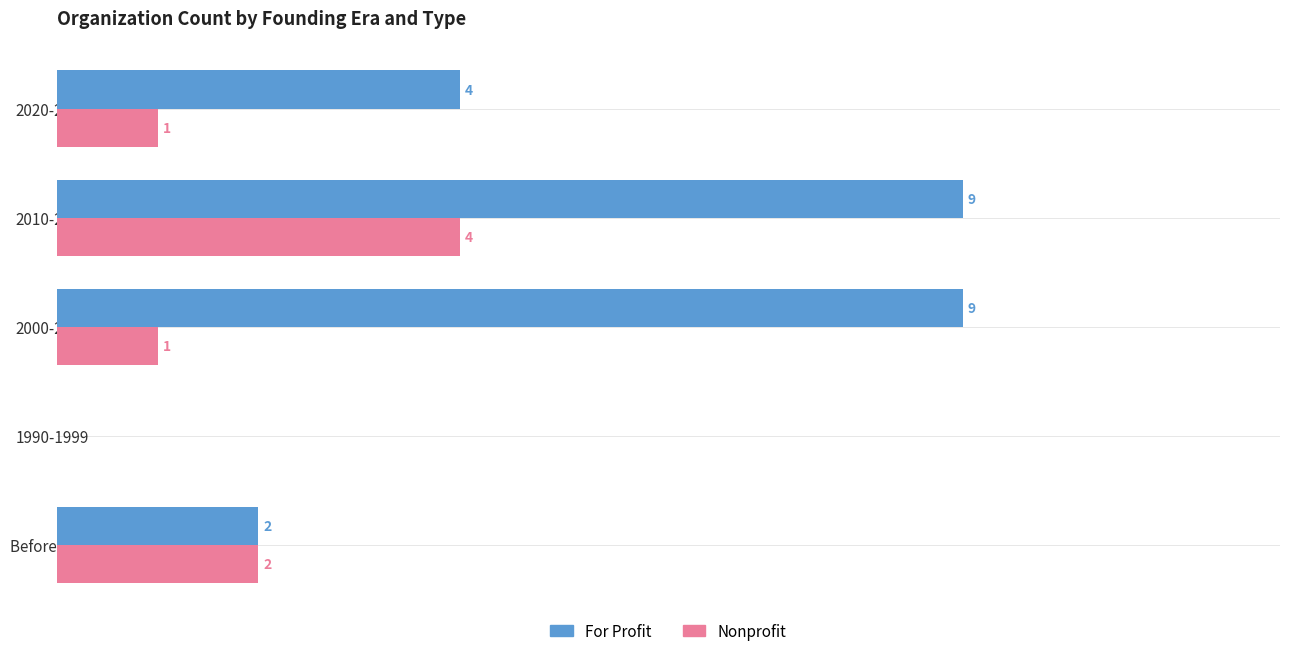

At which label is Nonprofit closest to 2?

Before 1990